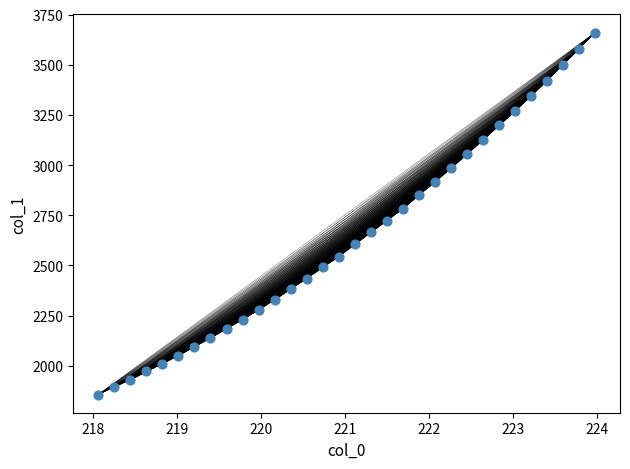

What is the range of X values (max minus min)?

5.9